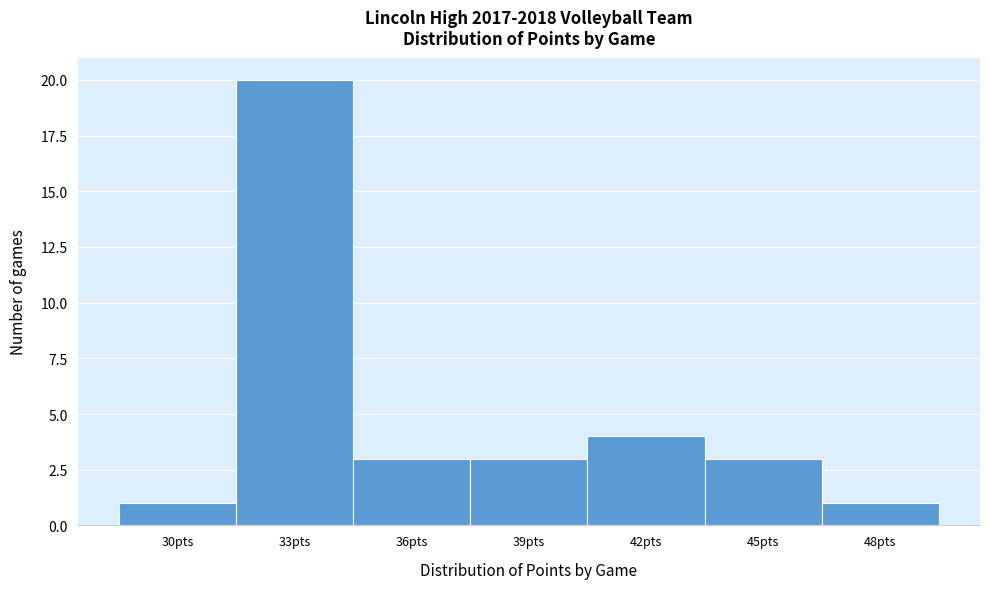

Reading left to right, what are all the values shown in this chart?

1	20	3	3	4	3	1